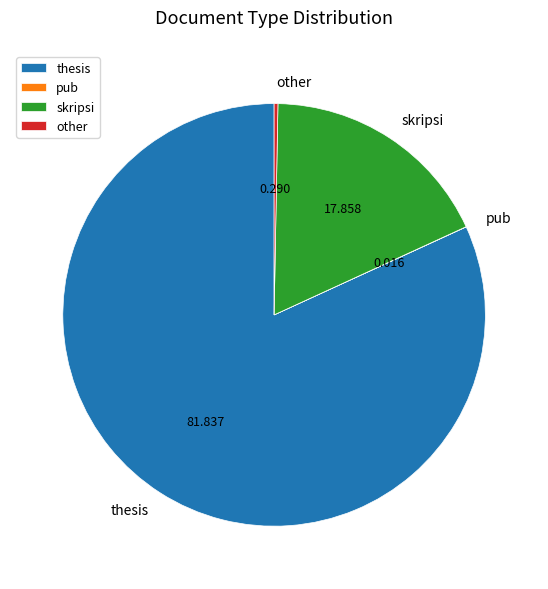

Does any single category account for the majority?

Yes